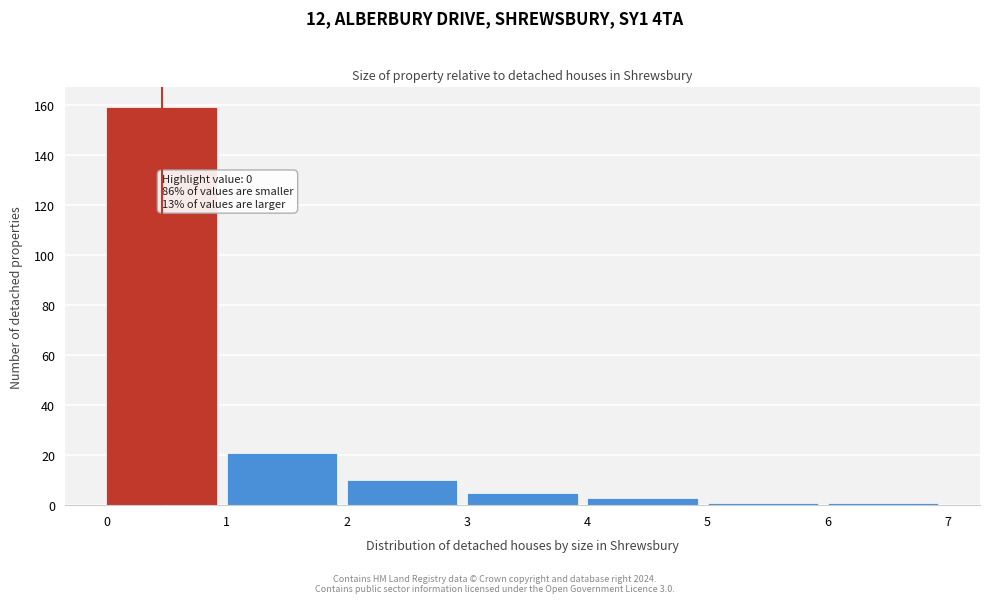

Which range on the x-axis has the tallest bar?

0 to 1